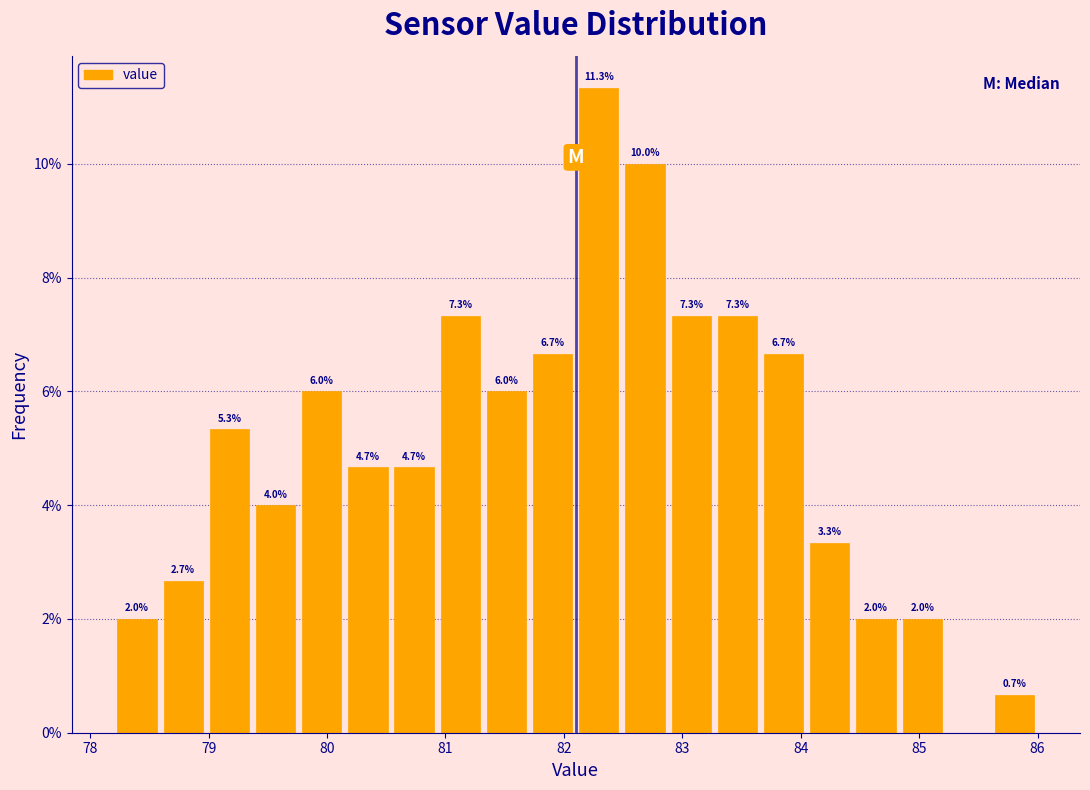

Read against the x-axis, roughly where is the centre of the tallest bar?

82.3